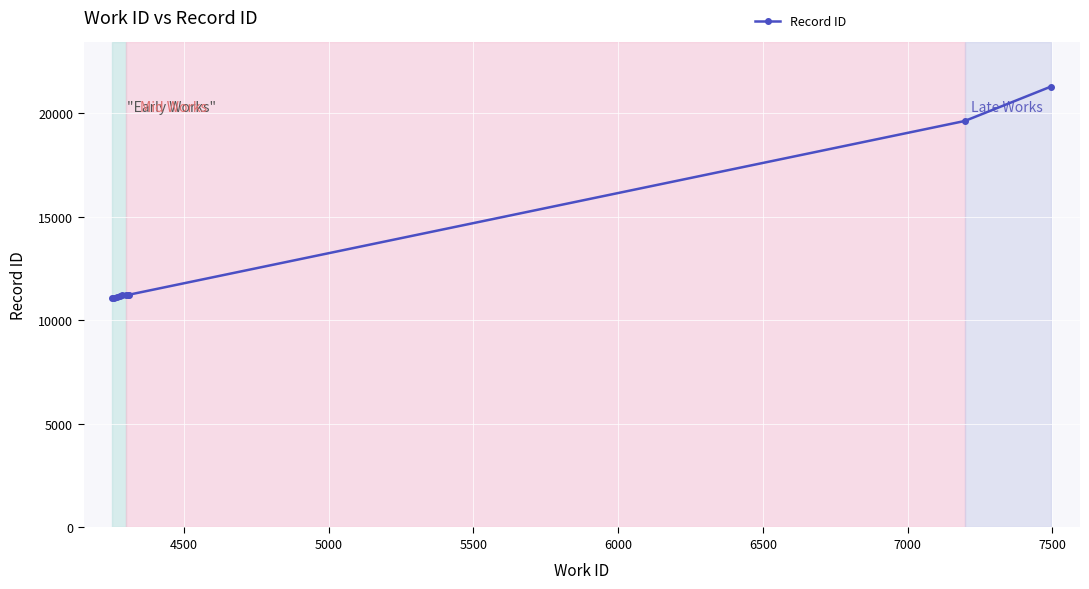

How many lines are shown in the chart?

1